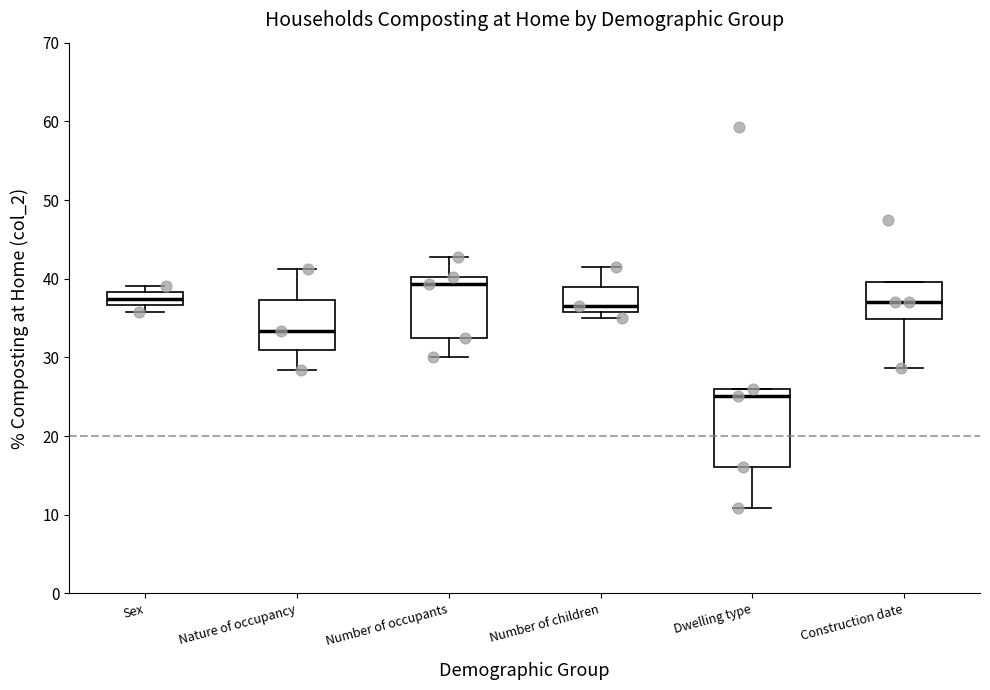

Which box has the highest median line?

Number of occupants